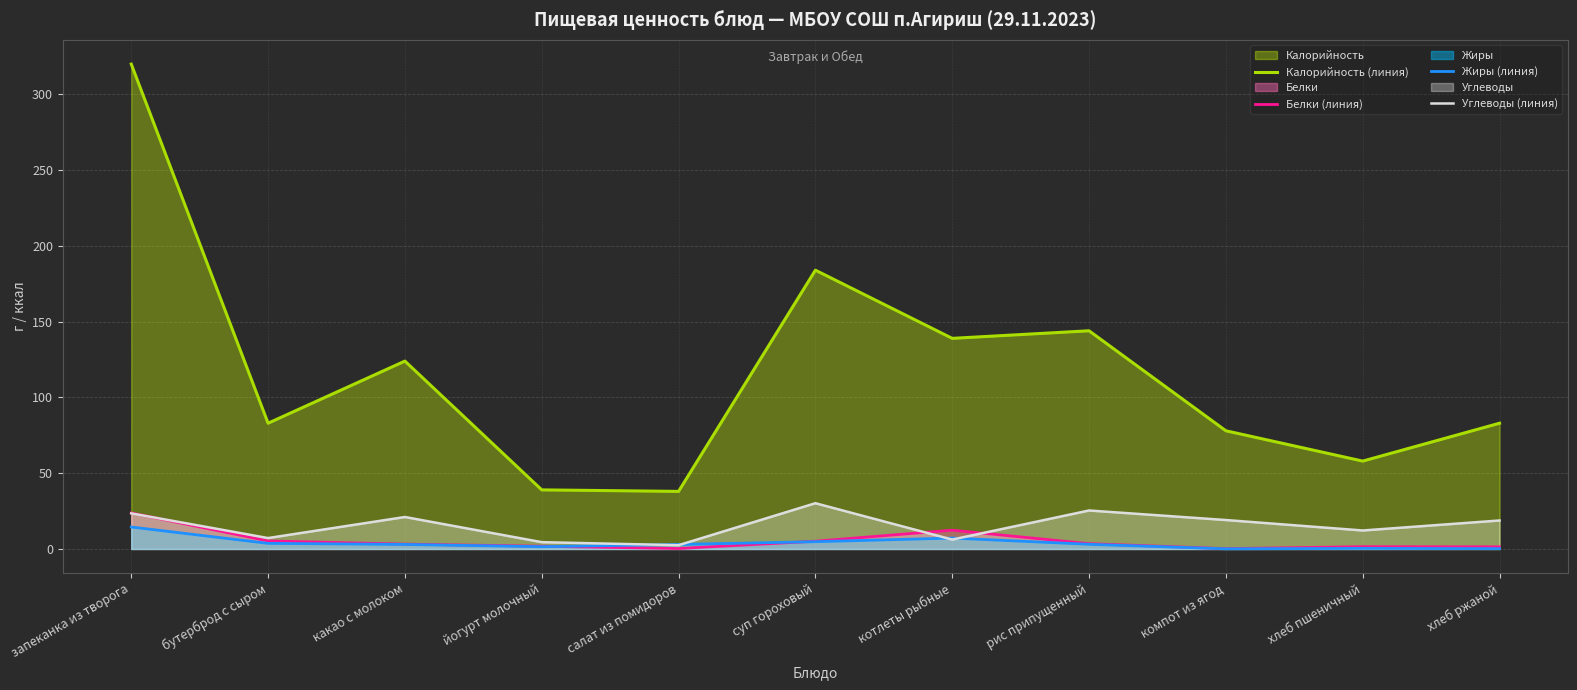

Which series has the largest range (max minus min)?

Калорийность (линия)